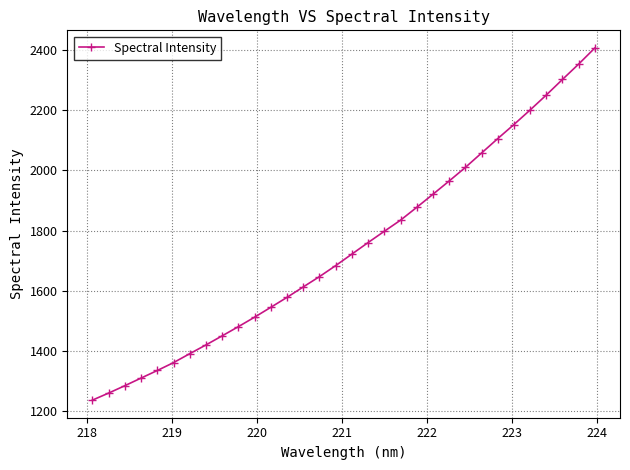

What is the value of the 14th point from the left?

1612.7